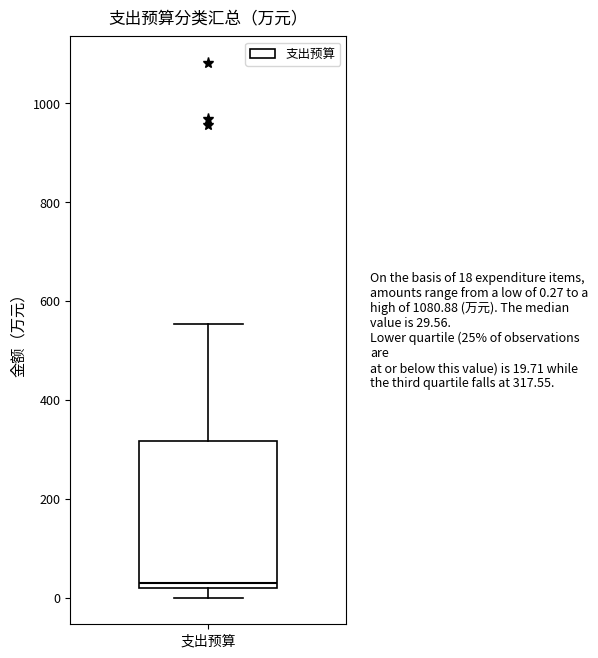

Read this box plot against the y-axis: the position of the median line, the range covered by the box, and the ends of both whiskers. The values are not printed on the chart, so give them approximately, as read against the axis.

median 20 (just above the box's lower edge), box 20 to 320, whiskers 0 to 560